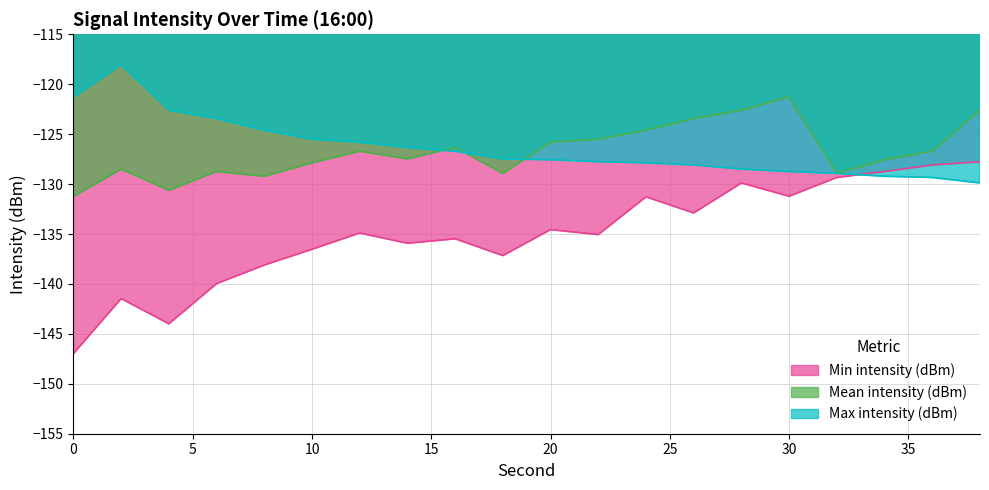

At which category does Min intensity (dBm) reach its first local peak?

2